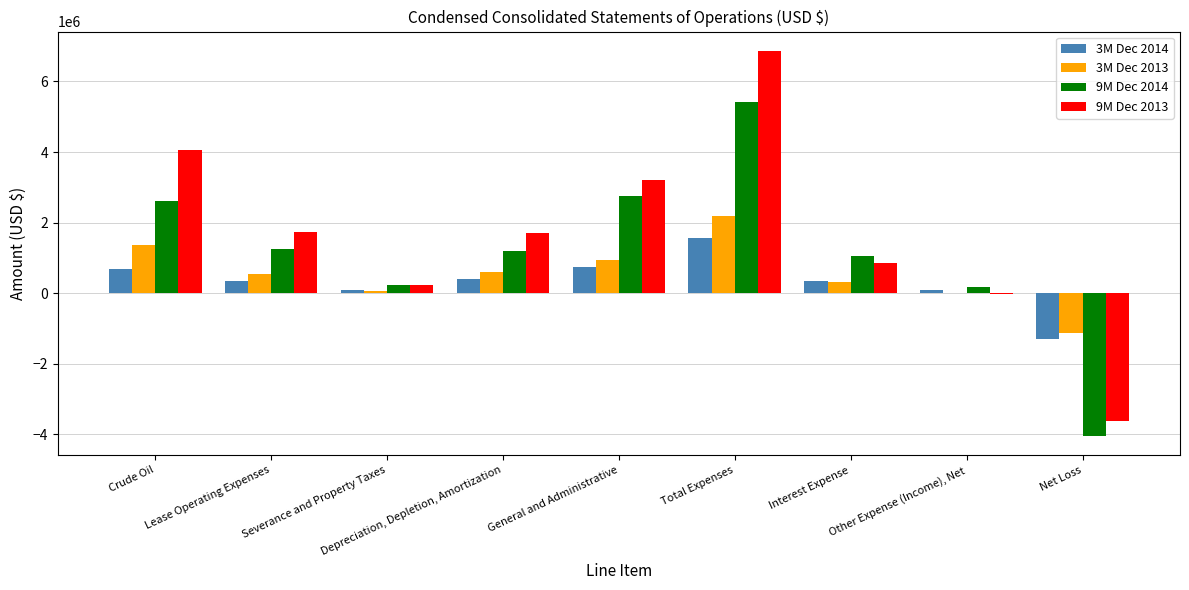

What is the sum of all 9M Dec 2013 values?

15009560